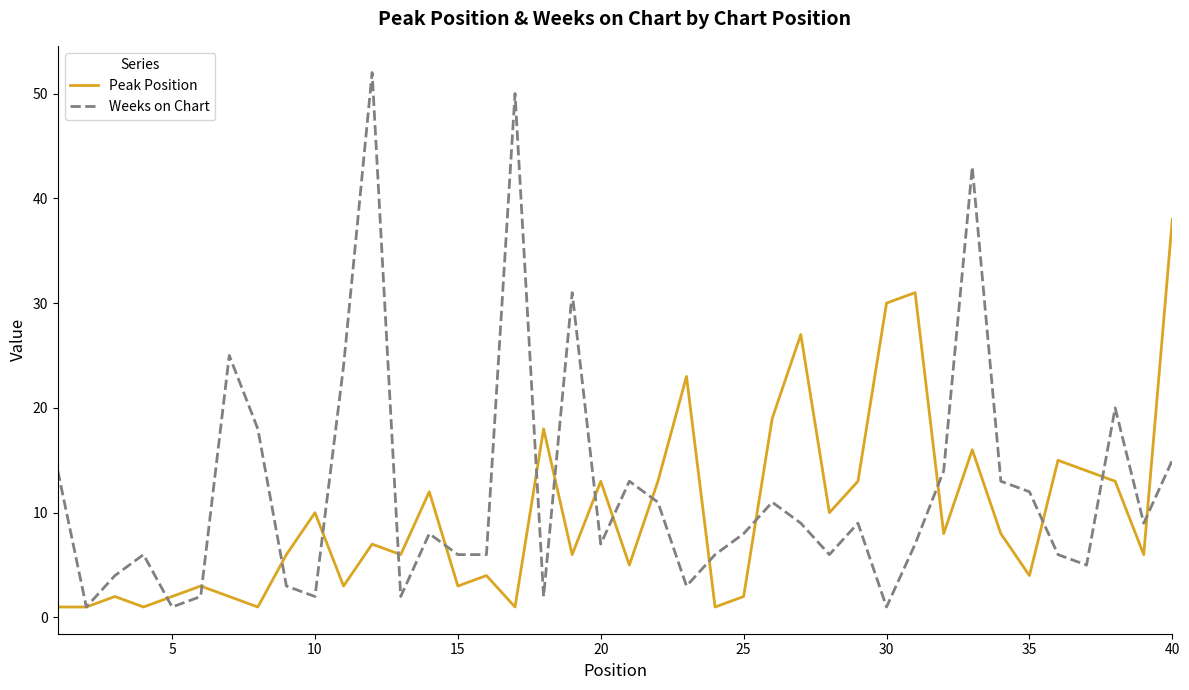

List the series in order of their peak value, highest first.

Weeks on Chart, Peak Position